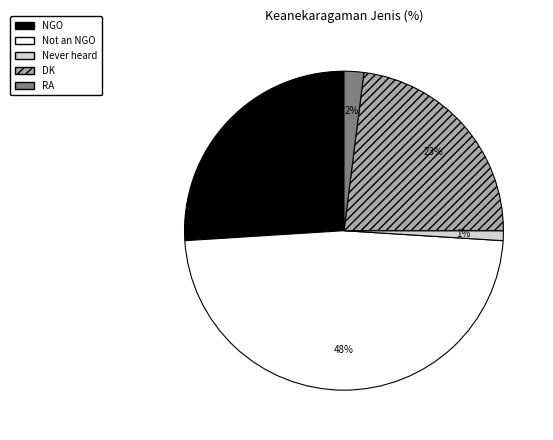

Count the number of slices in the pie.

5